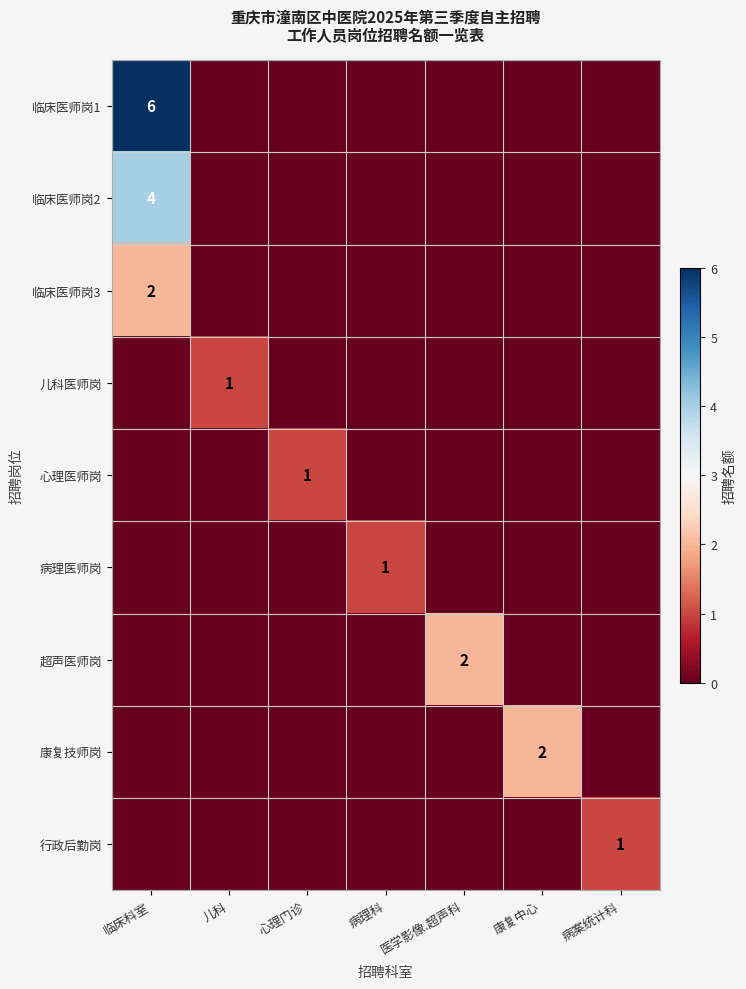

True or false: 心理医师岗 has a value of 1 at 心理门诊.

True